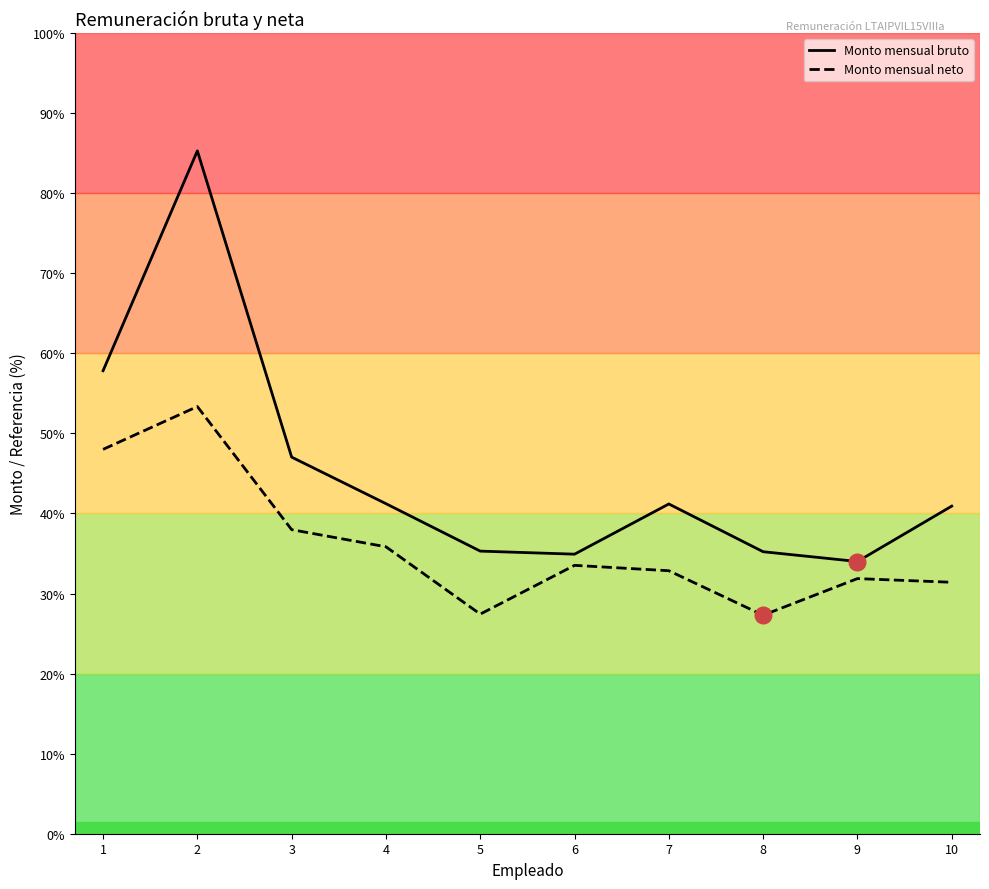

In Monto mensual neto, how many points are lower than both neighbors (excluding endpoints)?

2